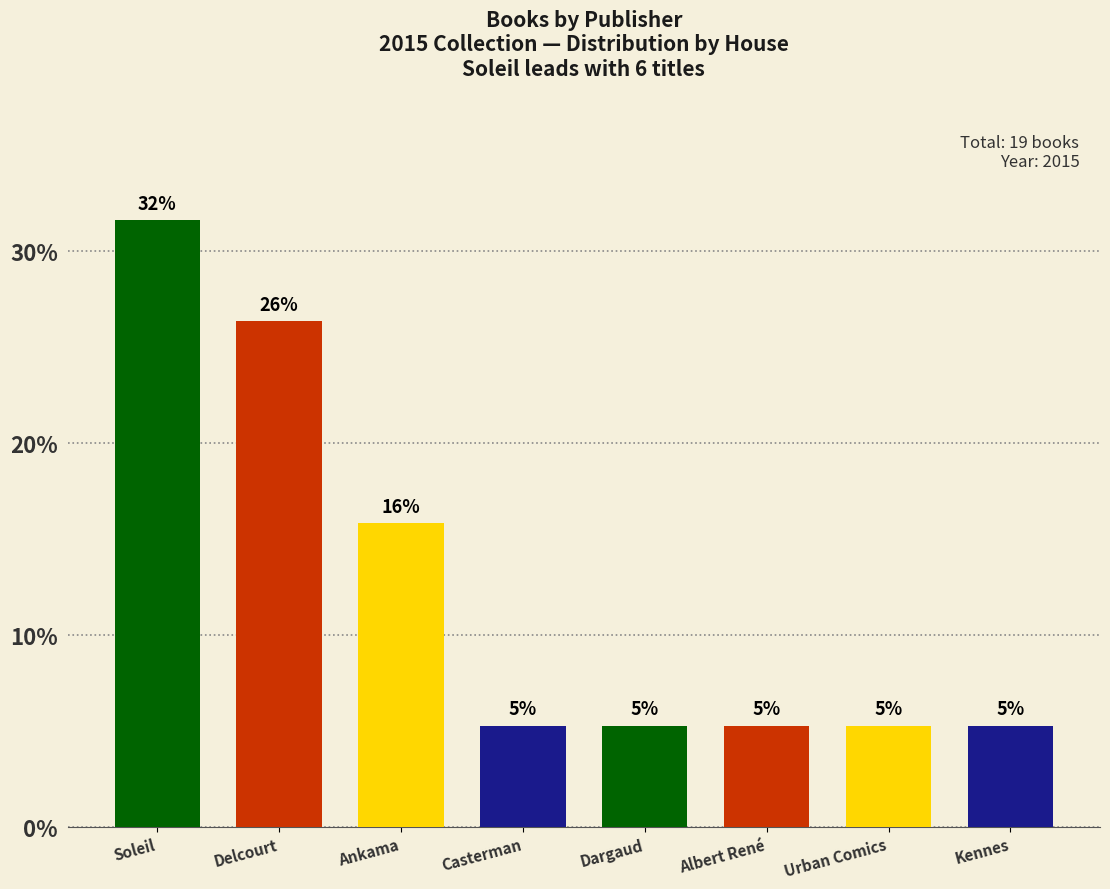

The value at Albert René is 1.6. True or false?

False